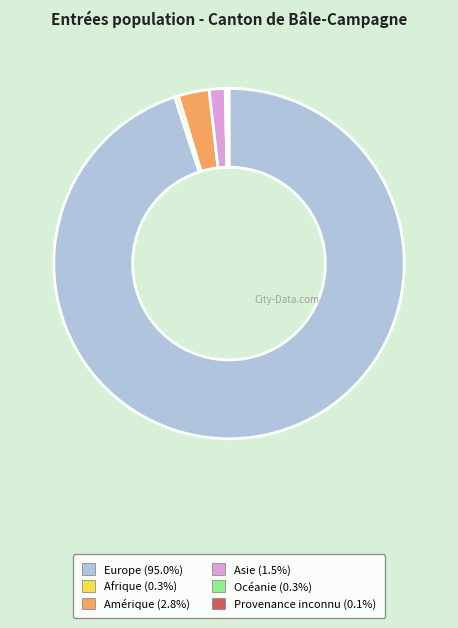

Combined, do Europe (95.0%) and Afrique (0.3%) account for over 50%?

Yes